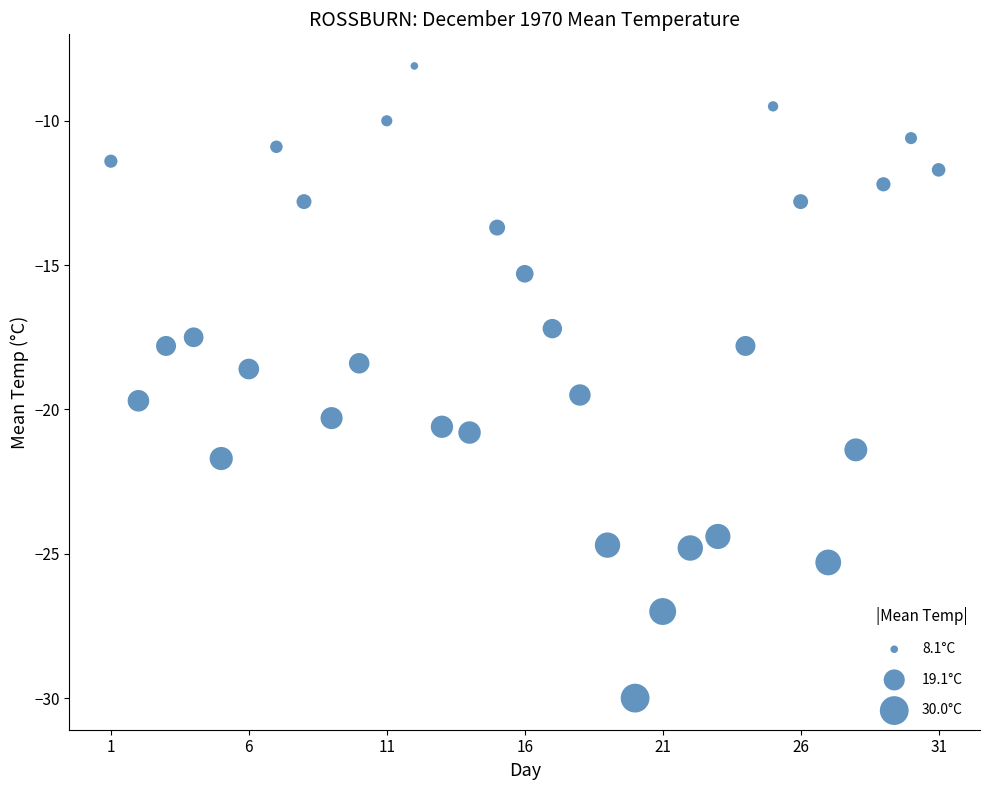

What is the range of X values (max minus min)?

30.0